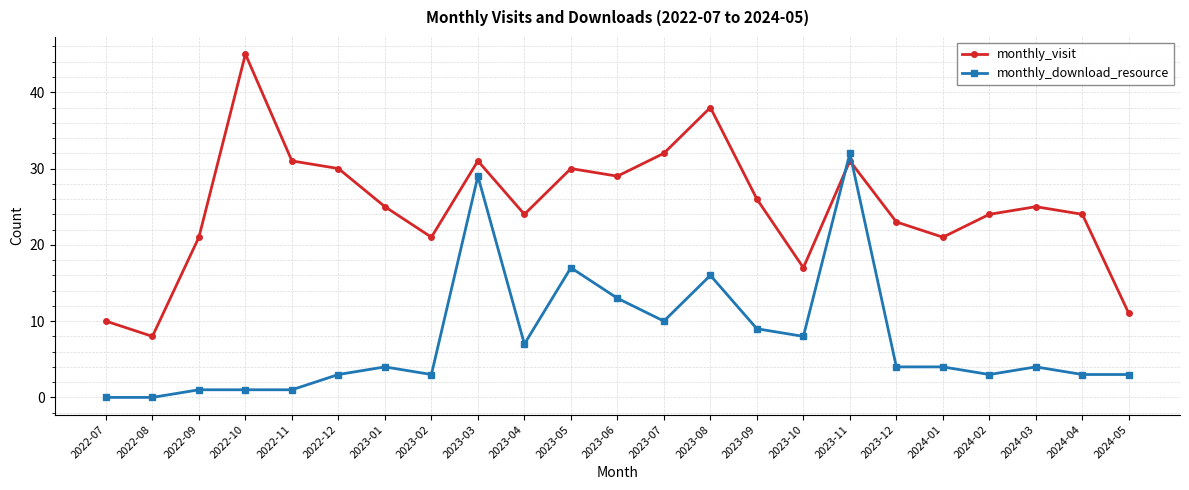

At which label does monthly_download_resource reach its peak?

2023-11